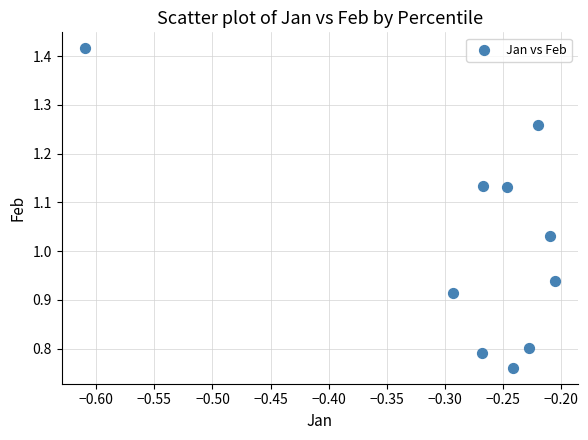

What is the range of Y values (max minus min)?

0.7